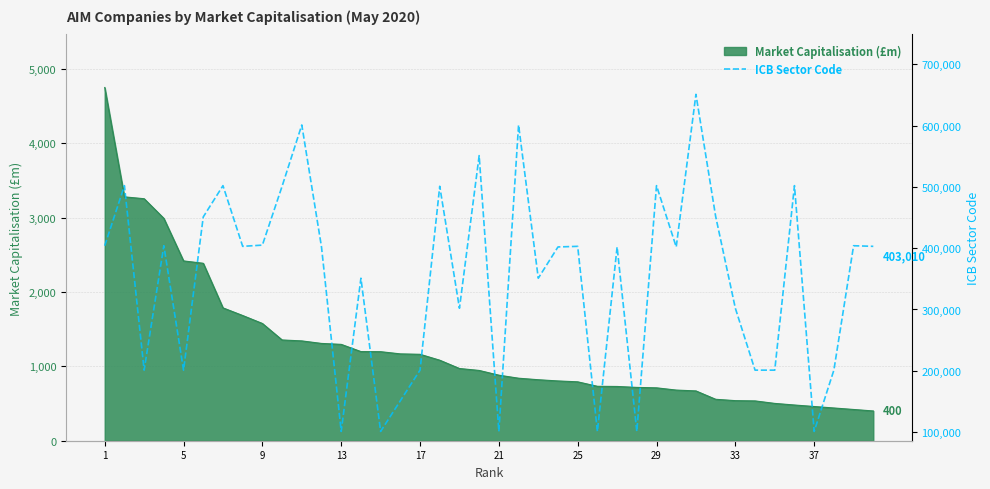

What is the minimum value shown in the chart?

101010